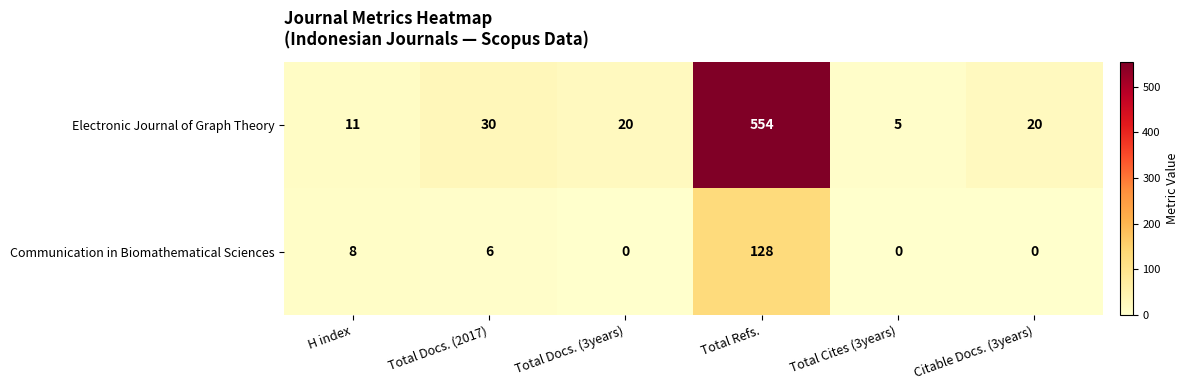

At which category is the sum across all series the highest?

Total Refs.